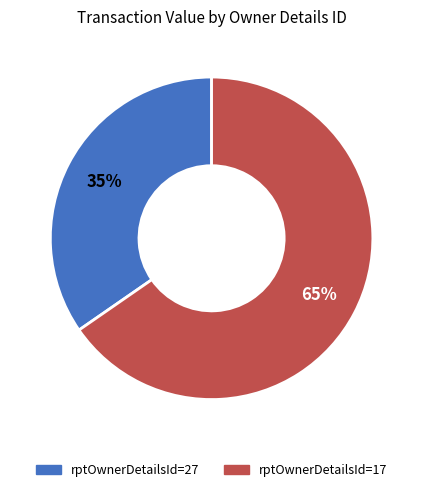

Is it true that rptOwnerDetailsId=27 is 26% of the pie?

False